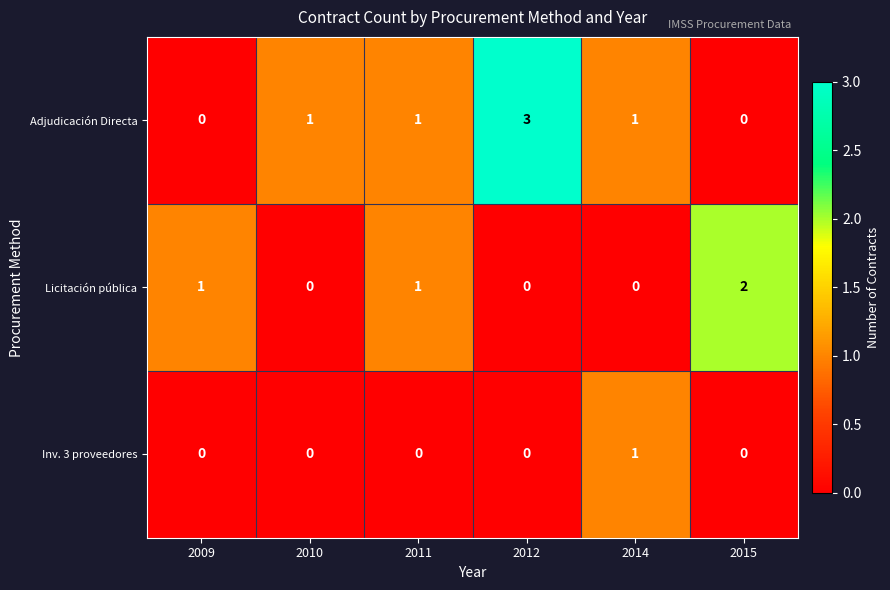

Reading right to left, transcribe all the data shown in this chart.

Adjudicación Directa: 0	1	3	1	1	0
Licitación pública: 2	0	0	1	0	1
Inv. 3 proveedores: 0	1	0	0	0	0